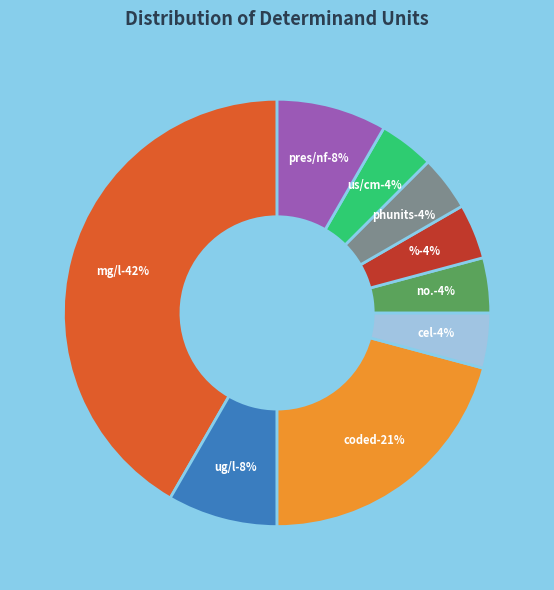

What is the ratio of the value at phunits to the value at %?

1.0